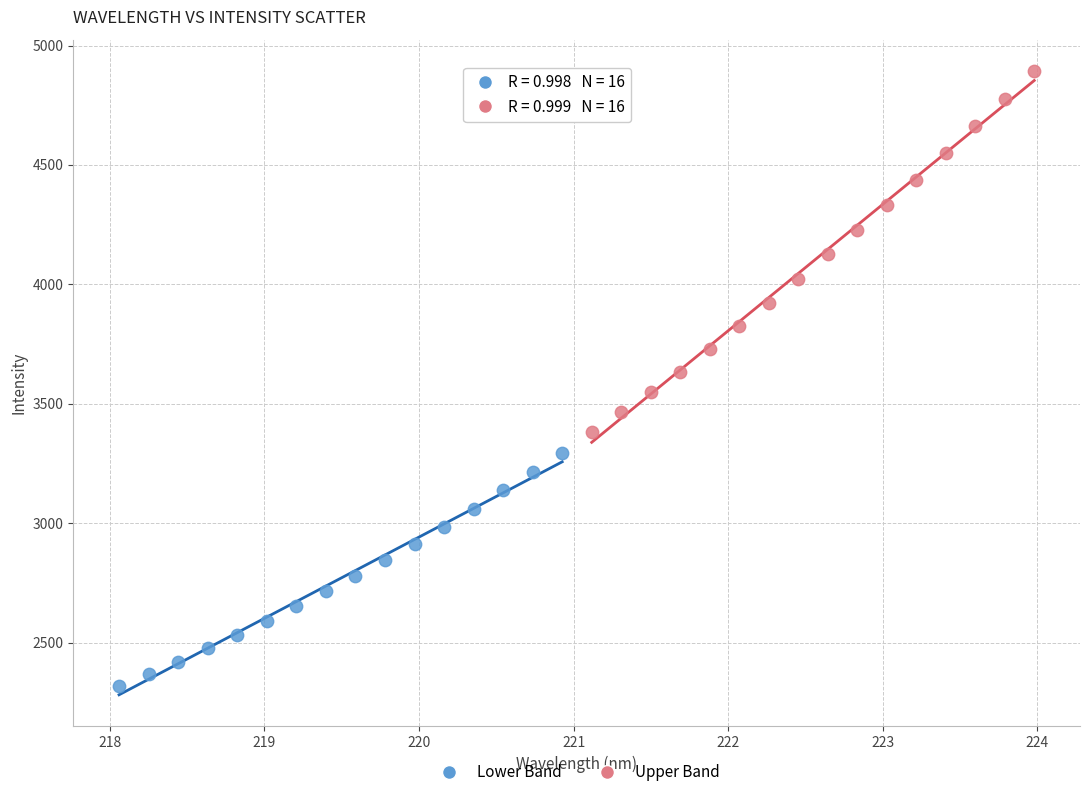

Which series contains the lowest Y value?

Lower Band